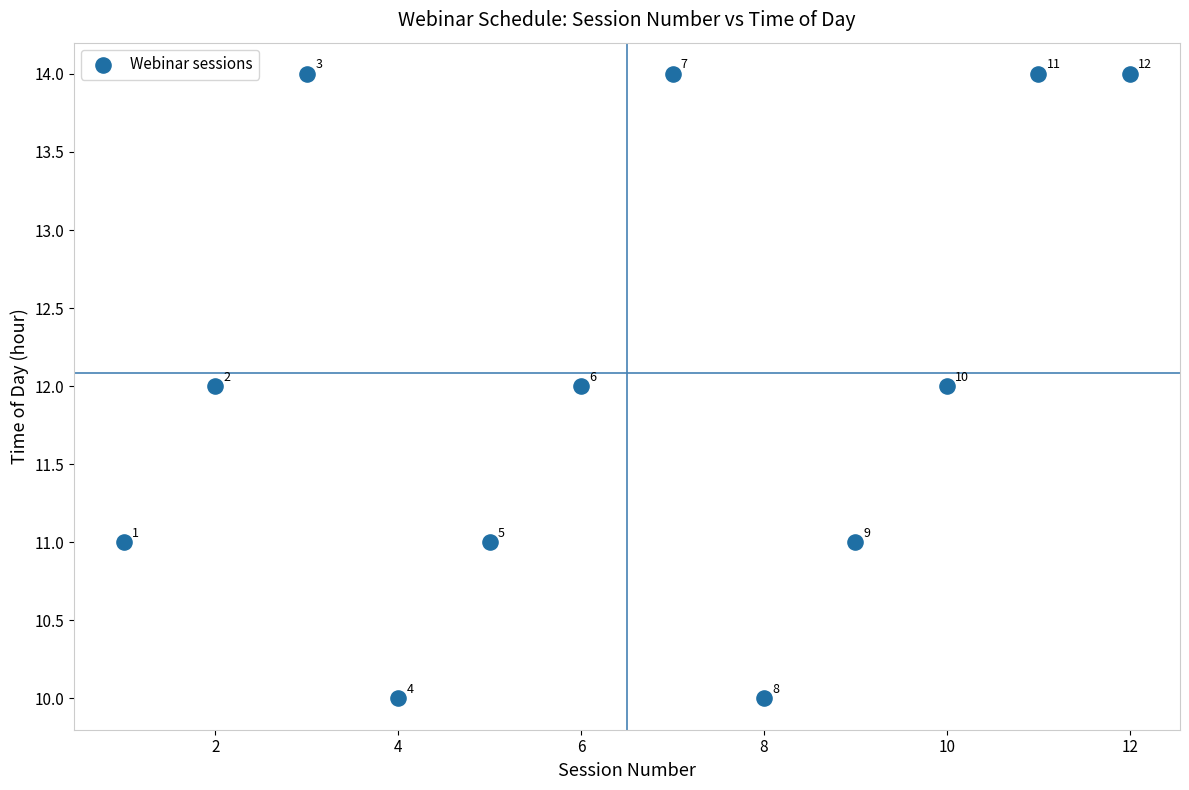

What is the range of X values (max minus min)?

11